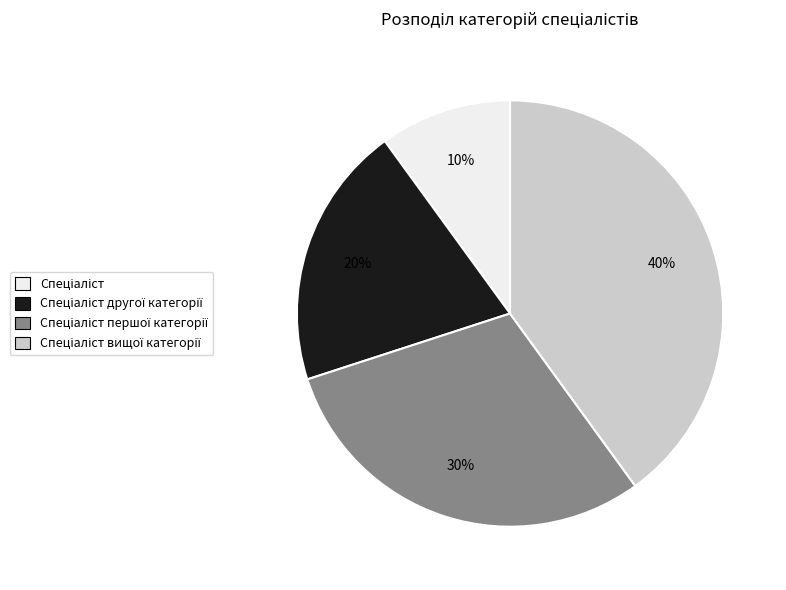

To the nearest percent, what is the average slice percentage?

25%